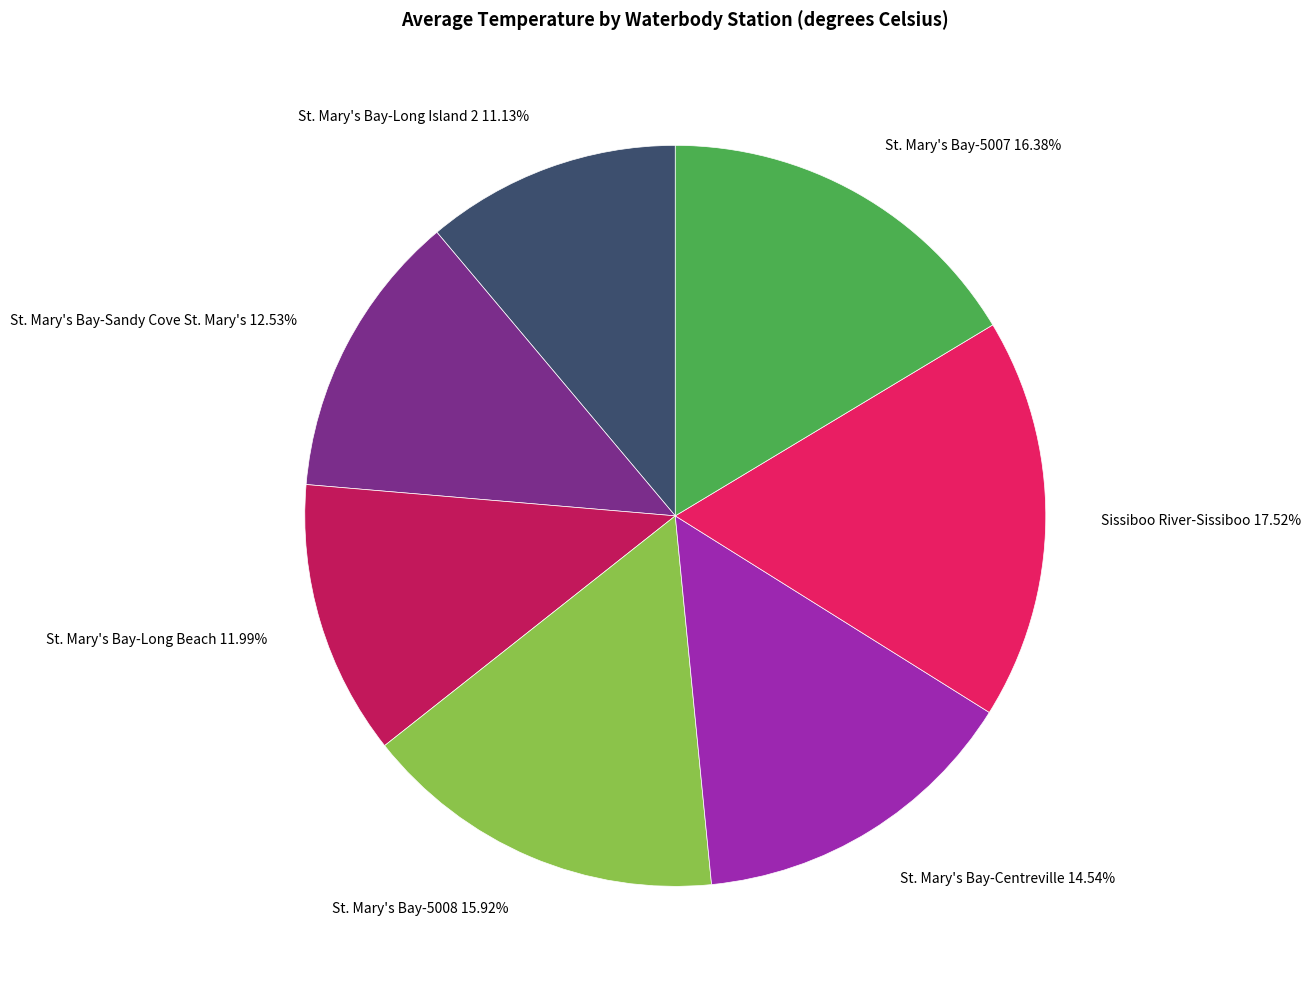

Is there any slice that represents more than half of the pie?

No